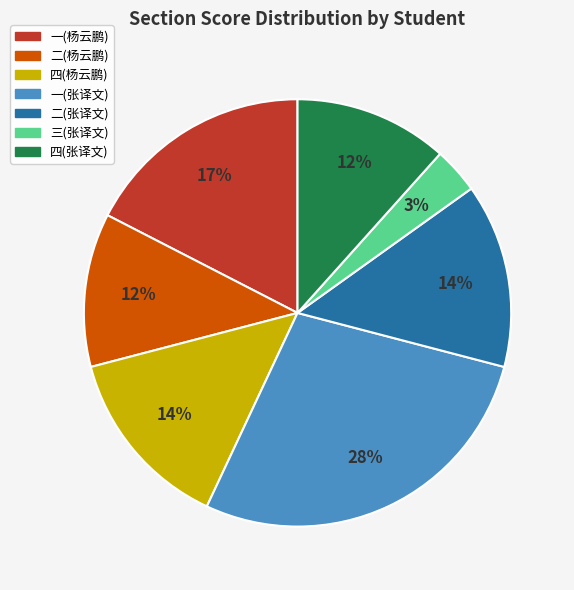

Is there a majority slice in this chart?

No